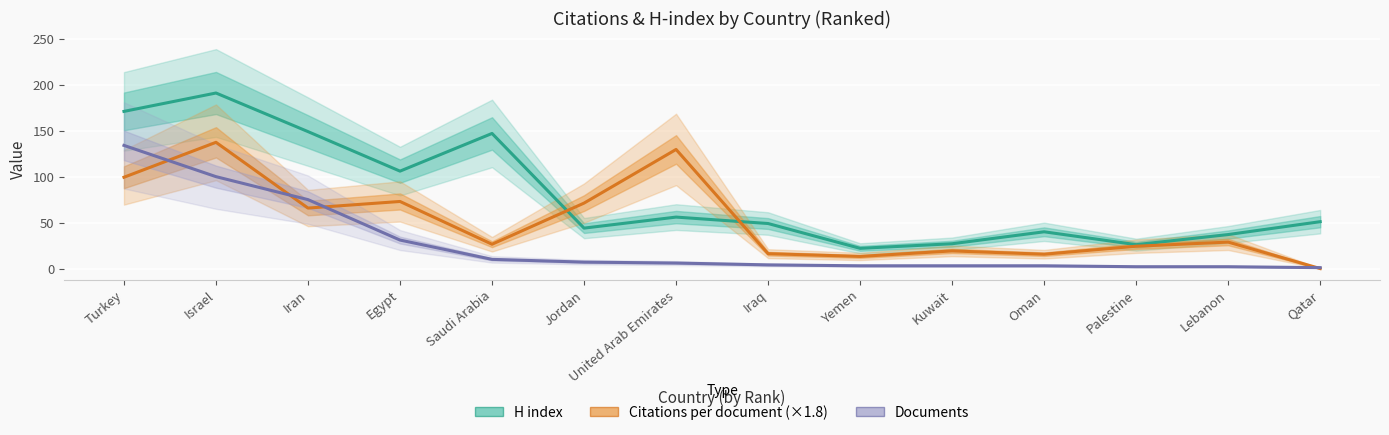

What is the sum of the Documents values at Jordan and Lebanon?

9.0